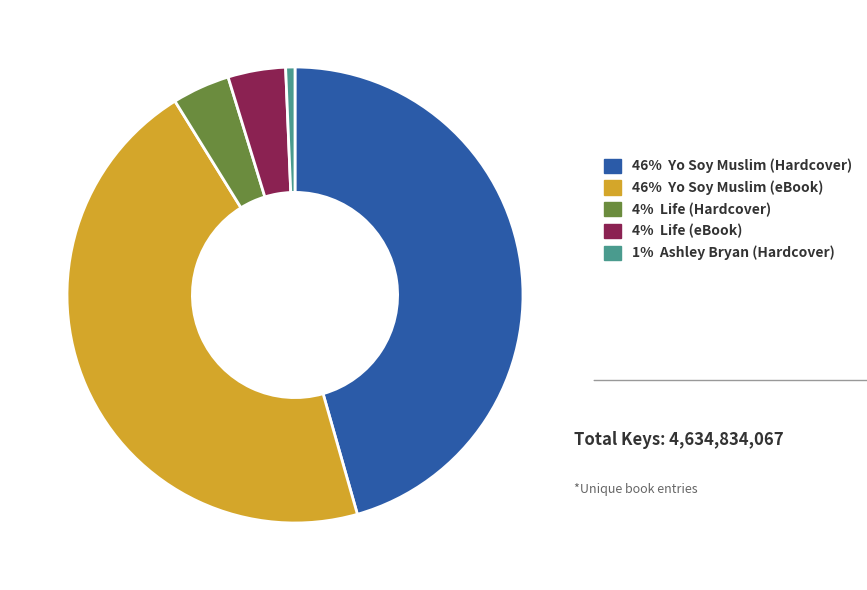

Is there a majority slice in this chart?

No